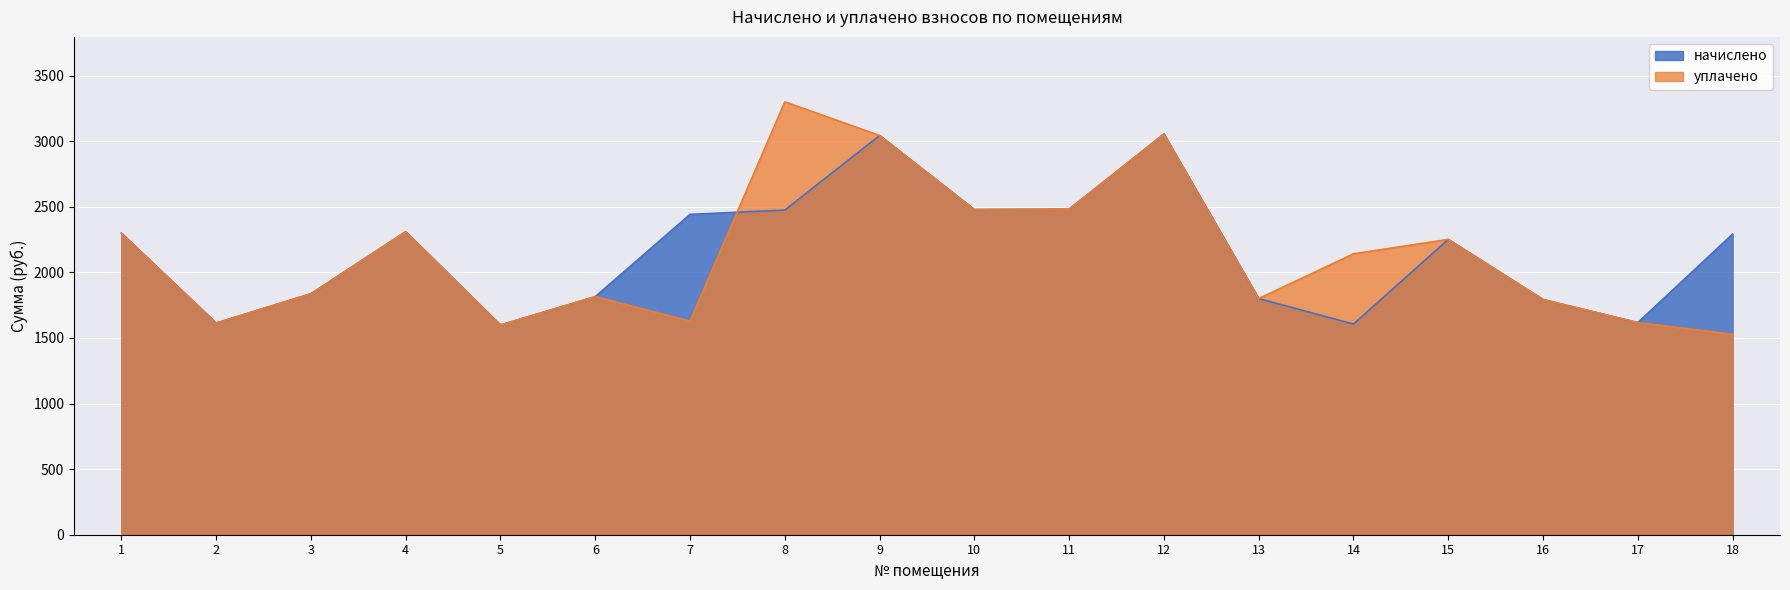

The начислено series shows 3053.8 at 12. True or false?

True